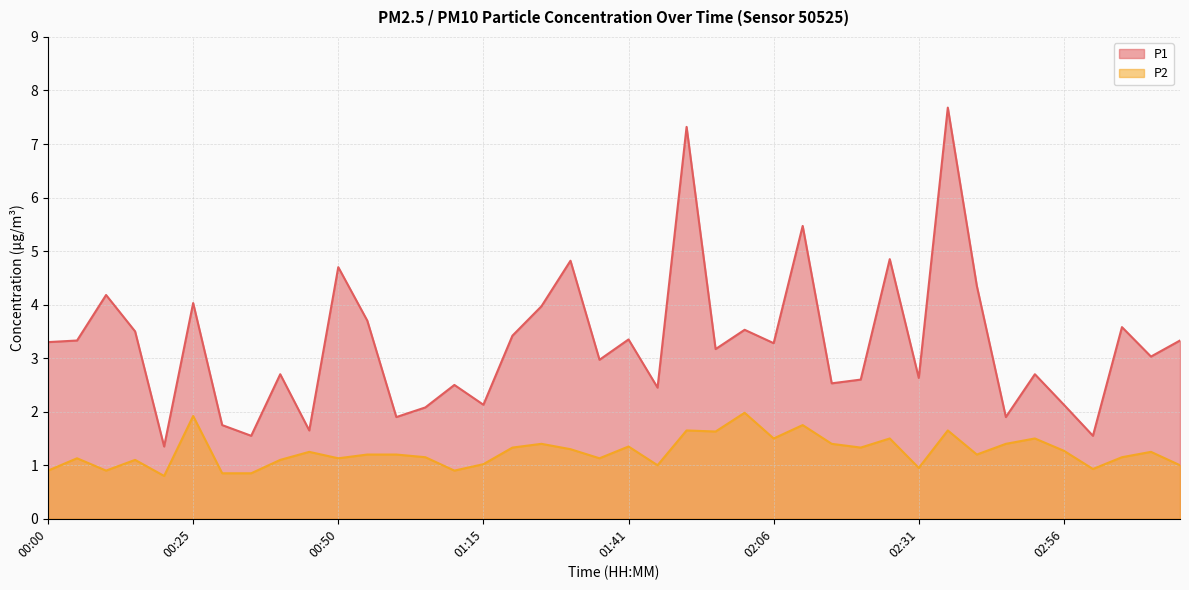

True or false: P2 has more than 2 points higher than both neighbors.

True